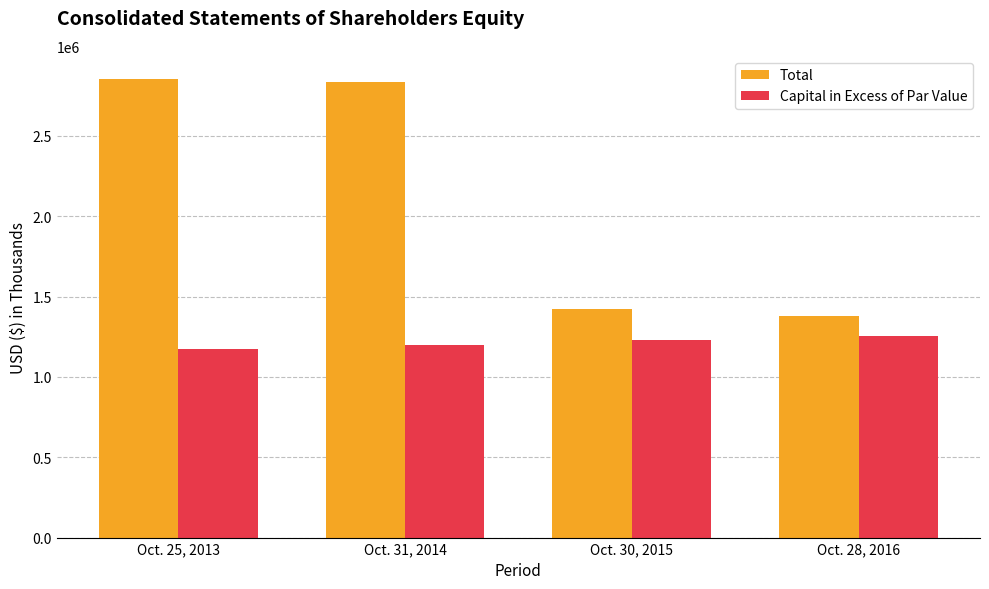

How many data points does each series have?

4